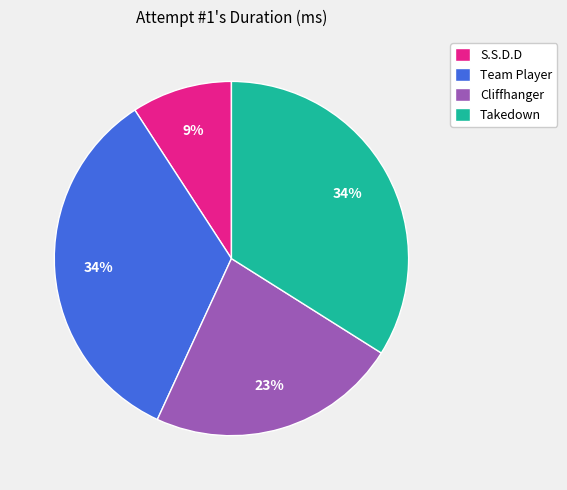

Is Cliffhanger the majority of the pie?

No